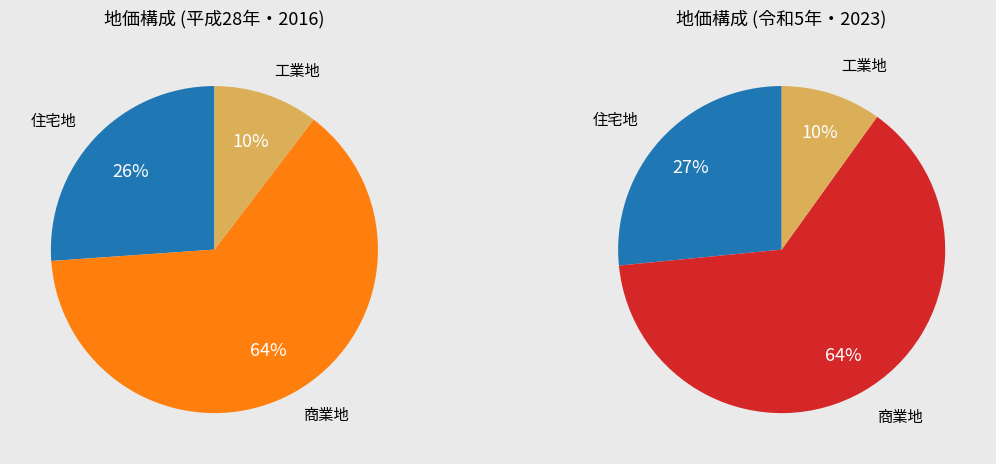

Is it true that 2021 is 22% of the pie?

False